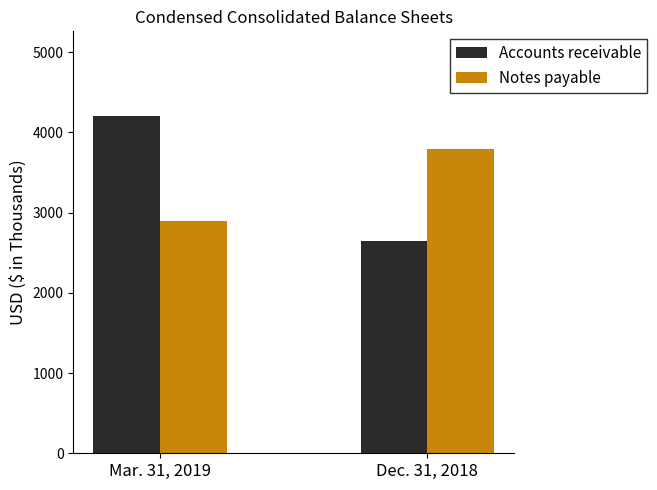

Reading left to right, transcribe all the data shown in this chart.

Accounts receivable: Mar. 31, 2019=4207	Dec. 31, 2018=2651
Notes payable: Mar. 31, 2019=2899	Dec. 31, 2018=3797